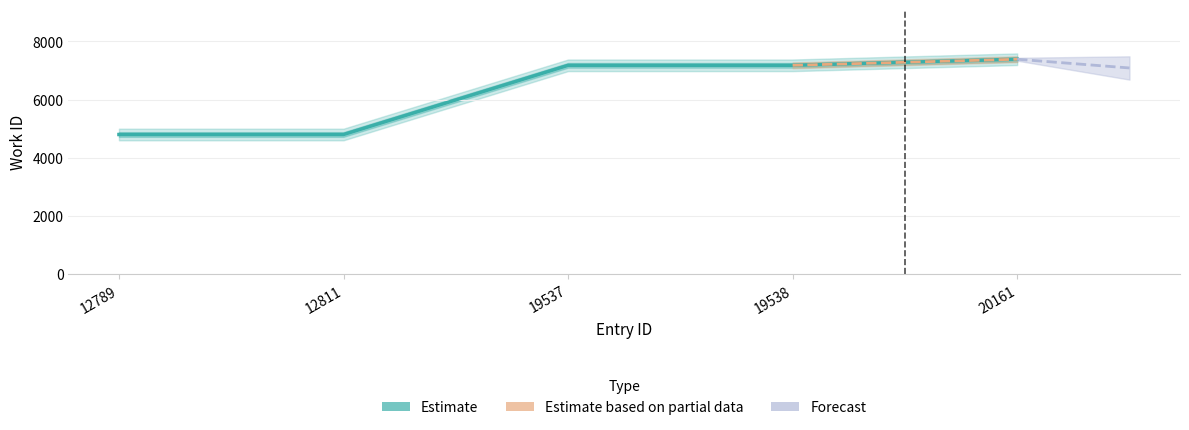

Reading right to left, what are all the values shown in this chart?

7388	7179	7179	4802	4802